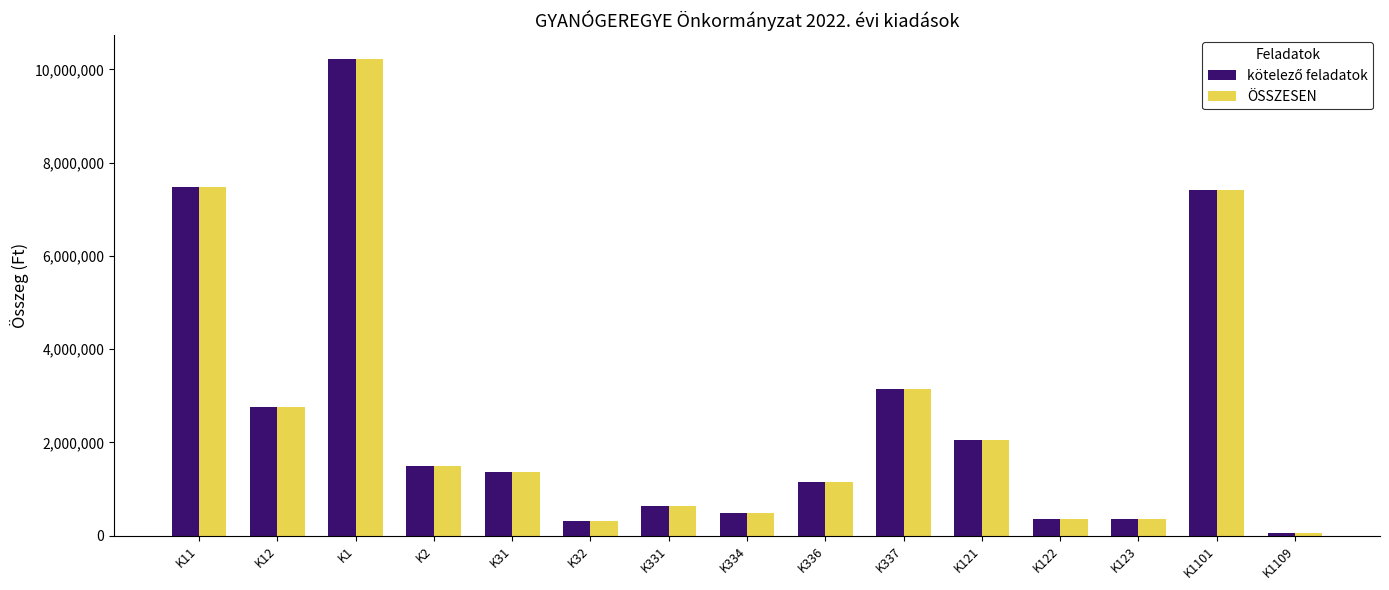

At which category is the sum across all series the highest?

K1